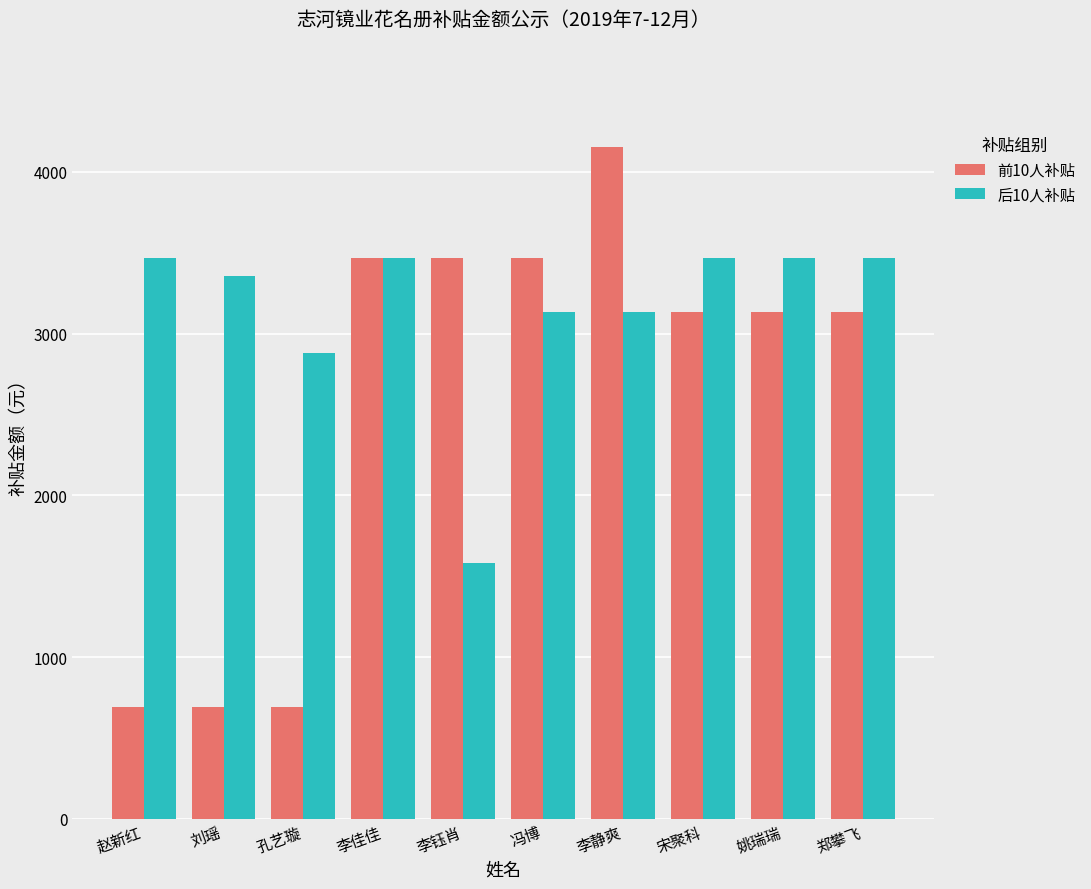

What is the difference between the maximum and minimum values in the 前10人补贴 series?

3462.7